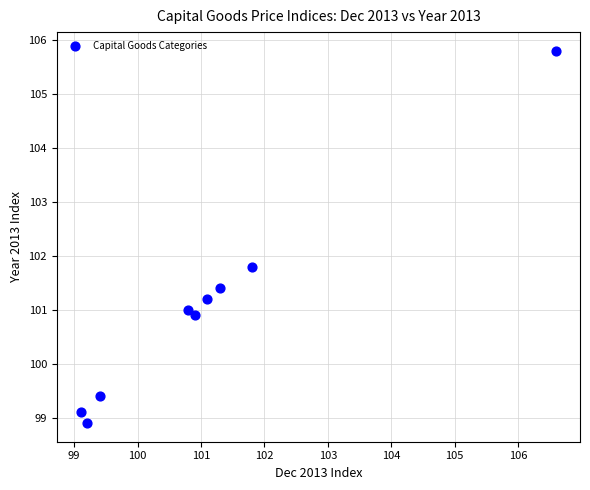

What Y value in the scatter plot is closest to 102?

101.8